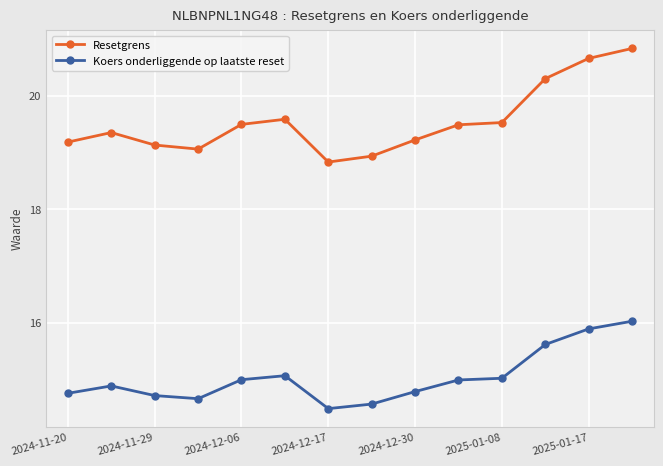

Which series has the largest range (max minus min)?

Resetgrens